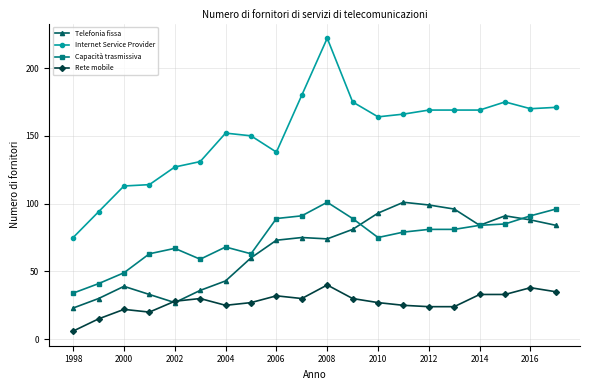

What is the minimum value shown in the chart?

6